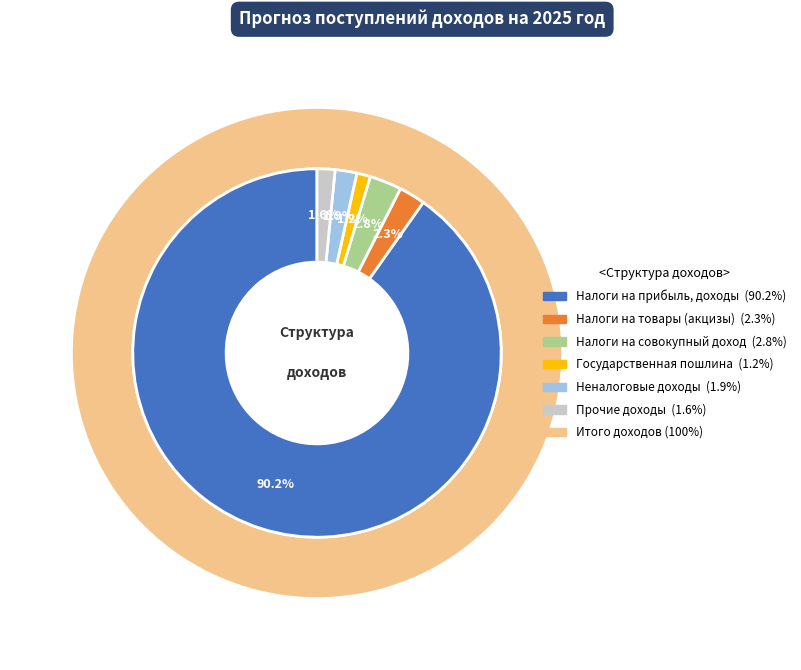

Does Налоги на прибыль, доходы account for over 50% of the chart?

Yes